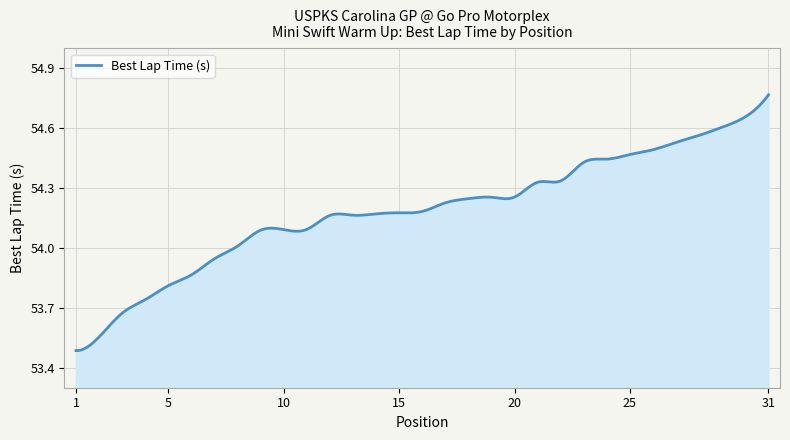

True or false: the data has more than 2 interior local peaks.

True